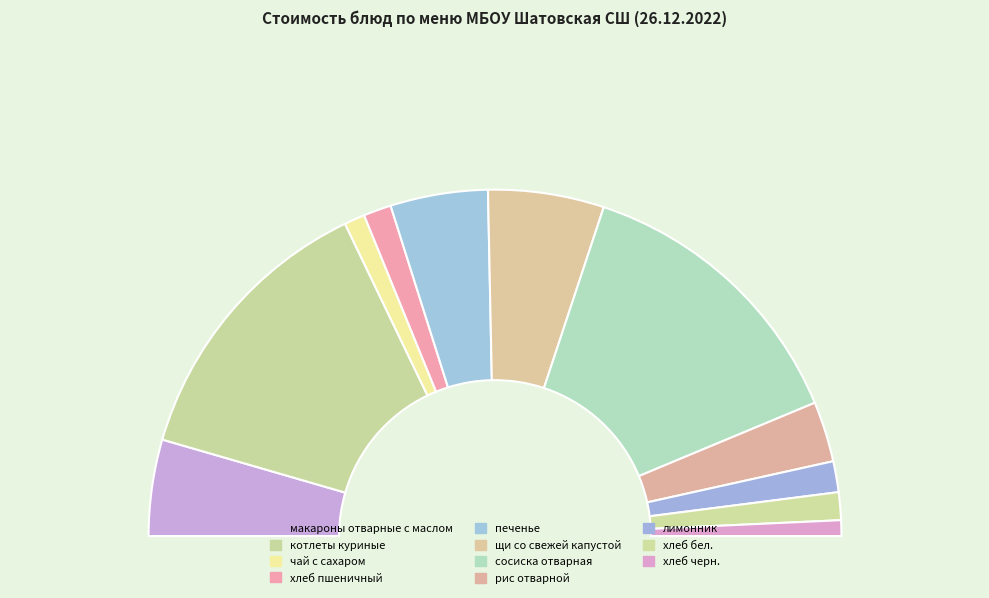

How many slices are in this pie chart?

11